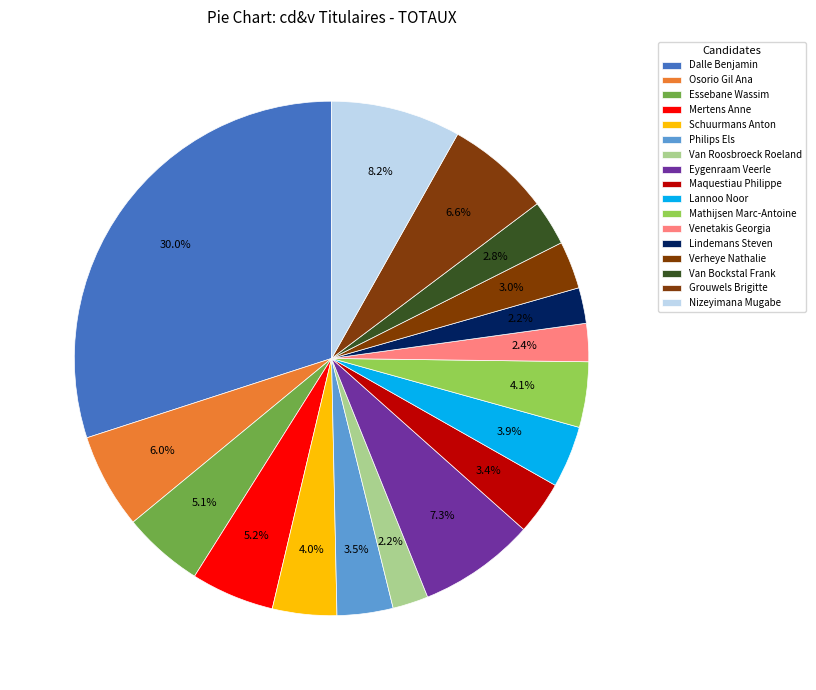

Count the number of slices in the pie.

17